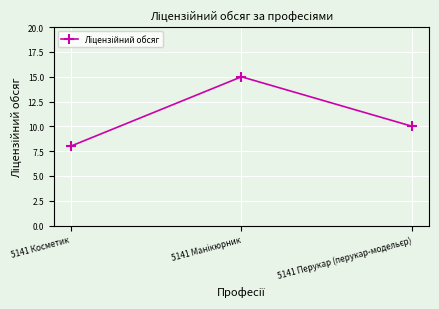

True or false: the data shows 8 at 5141 Косметик.

True